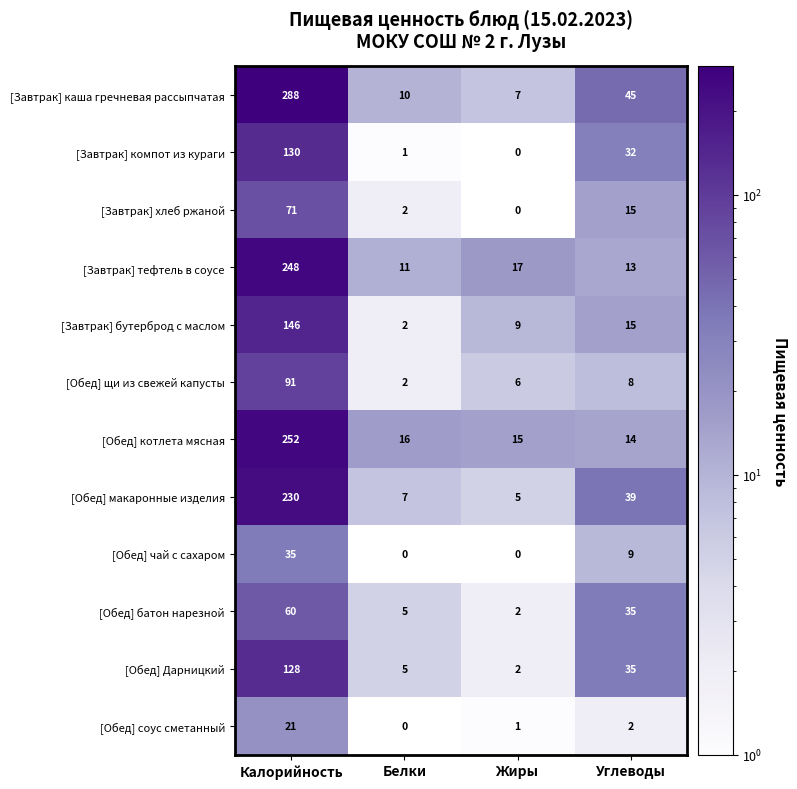

The value of [Обед] чай с сахаром at Жиры is 0. True or false?

True